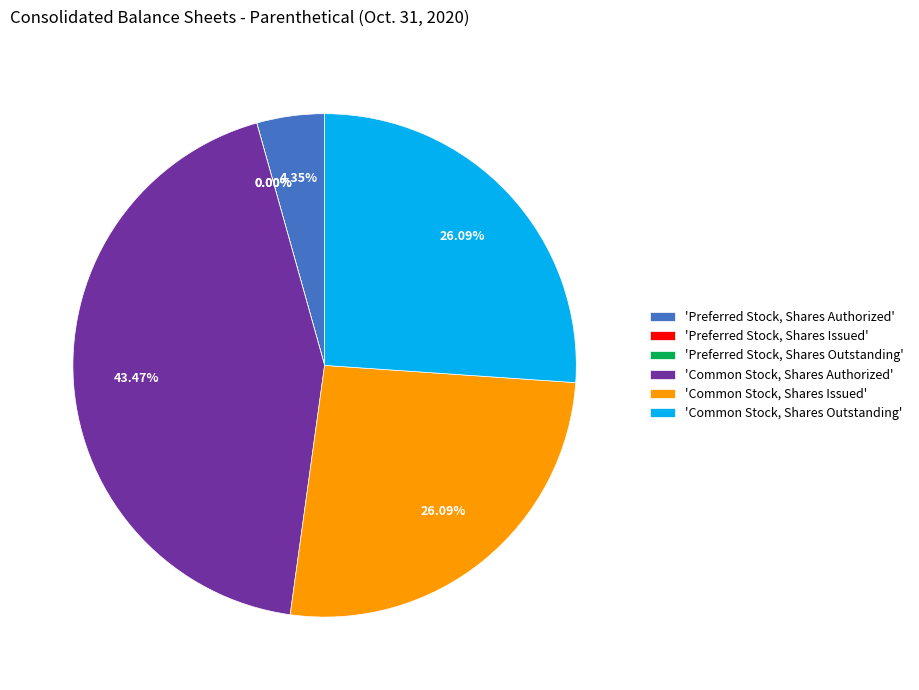

Does any single category account for the majority?

No